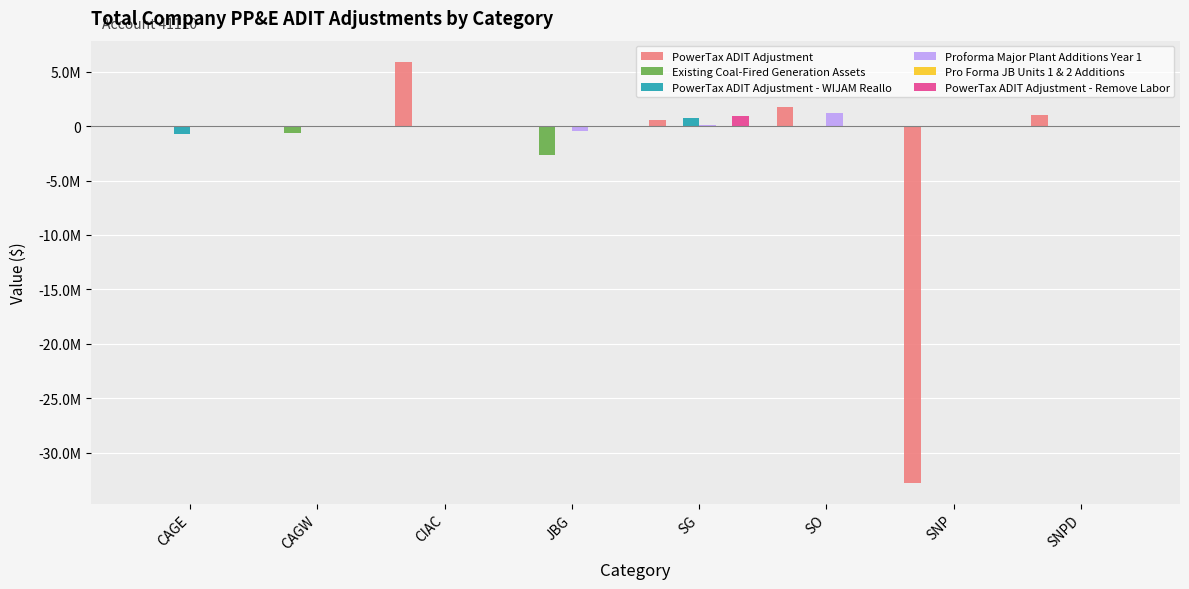

What is the spread (max minus min) of values at SNPD?

975981